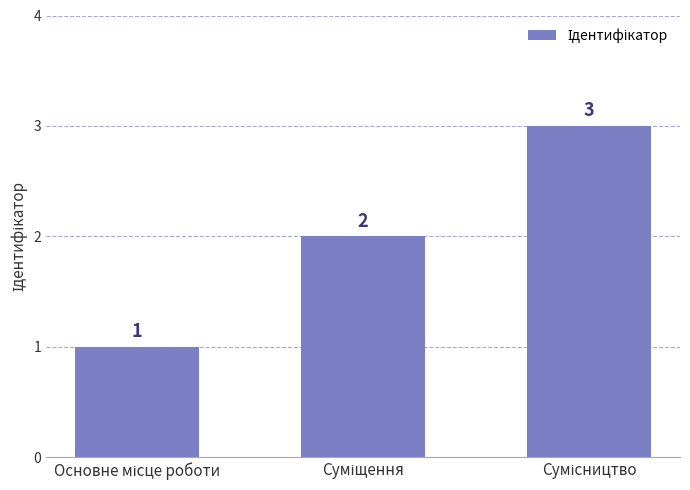

What is the value of the 3rd bar from the left?

3